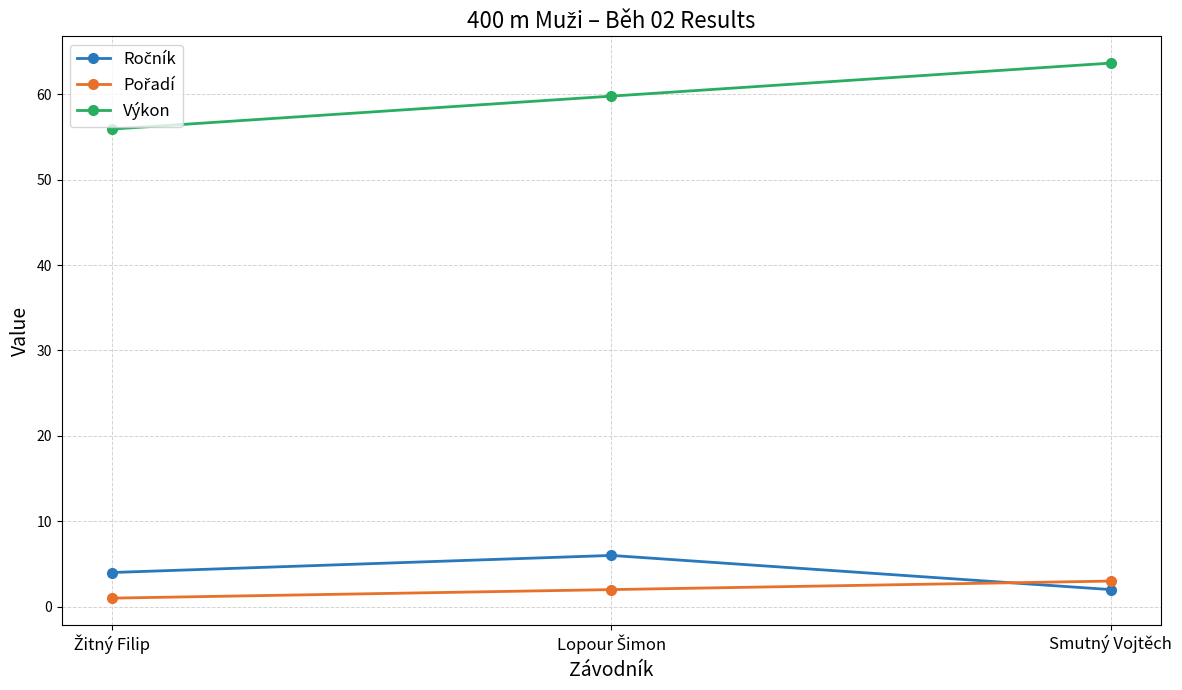

Which category has the highest value across all series?

Smutný Vojtěch